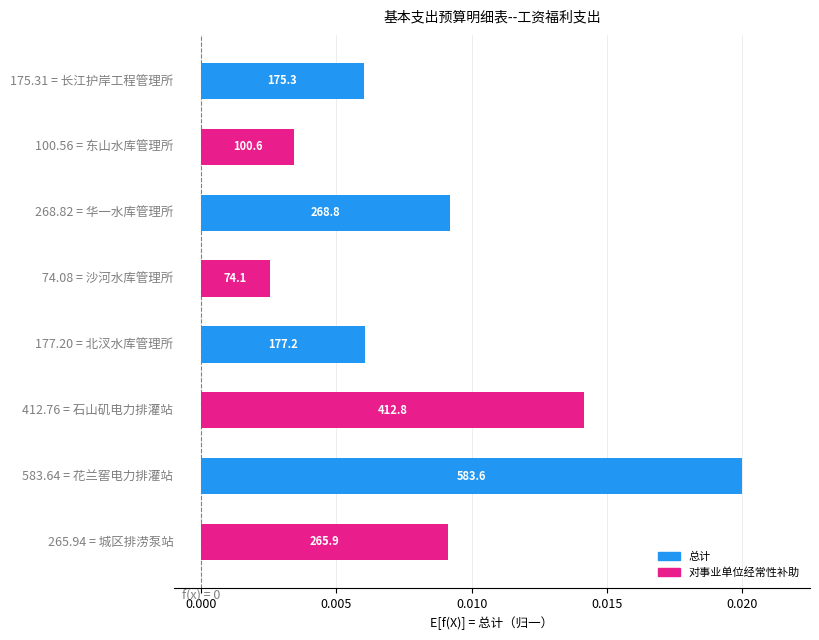

Are the bars horizontal?

Yes